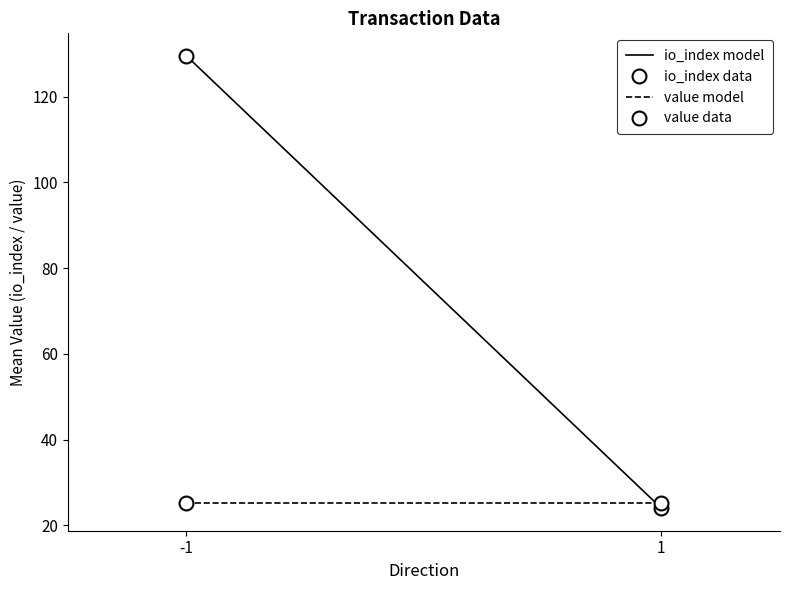

Rank the categories by value data value from highest to lowest.

-1, 1